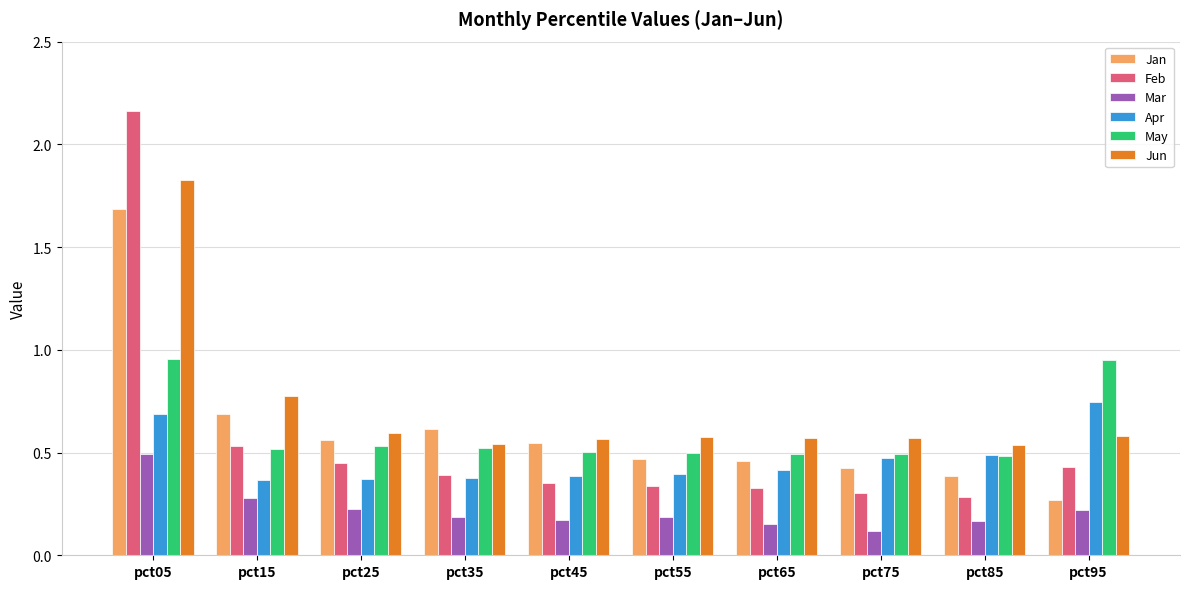

At which label is Jun closest to 1?

pct15